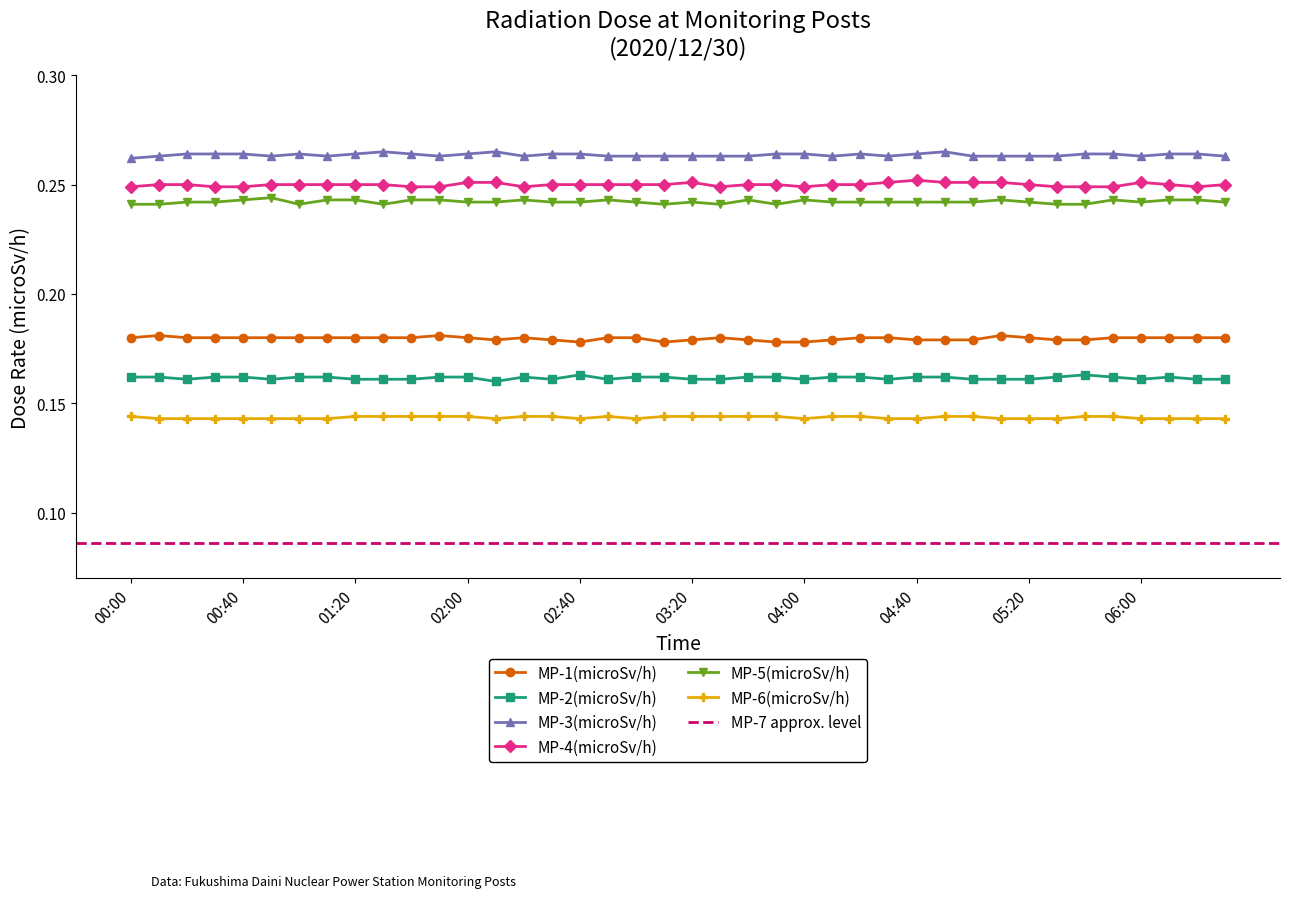

True or false: MP-5(microSv/h) and MP-2(microSv/h) cross at least once.

False